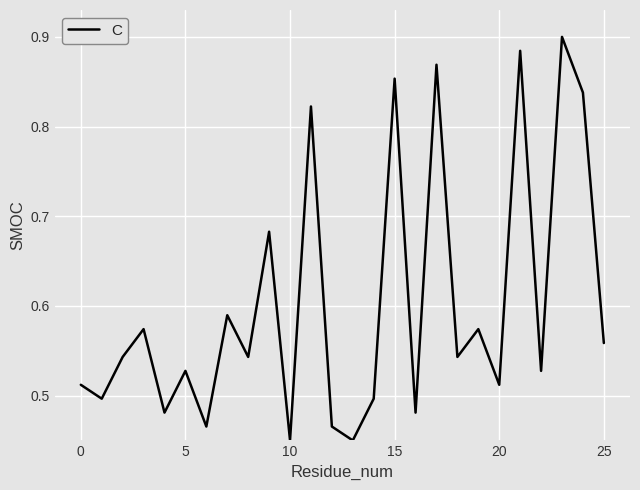

The chart shows a value of 0.8 at 0. True or false?

False